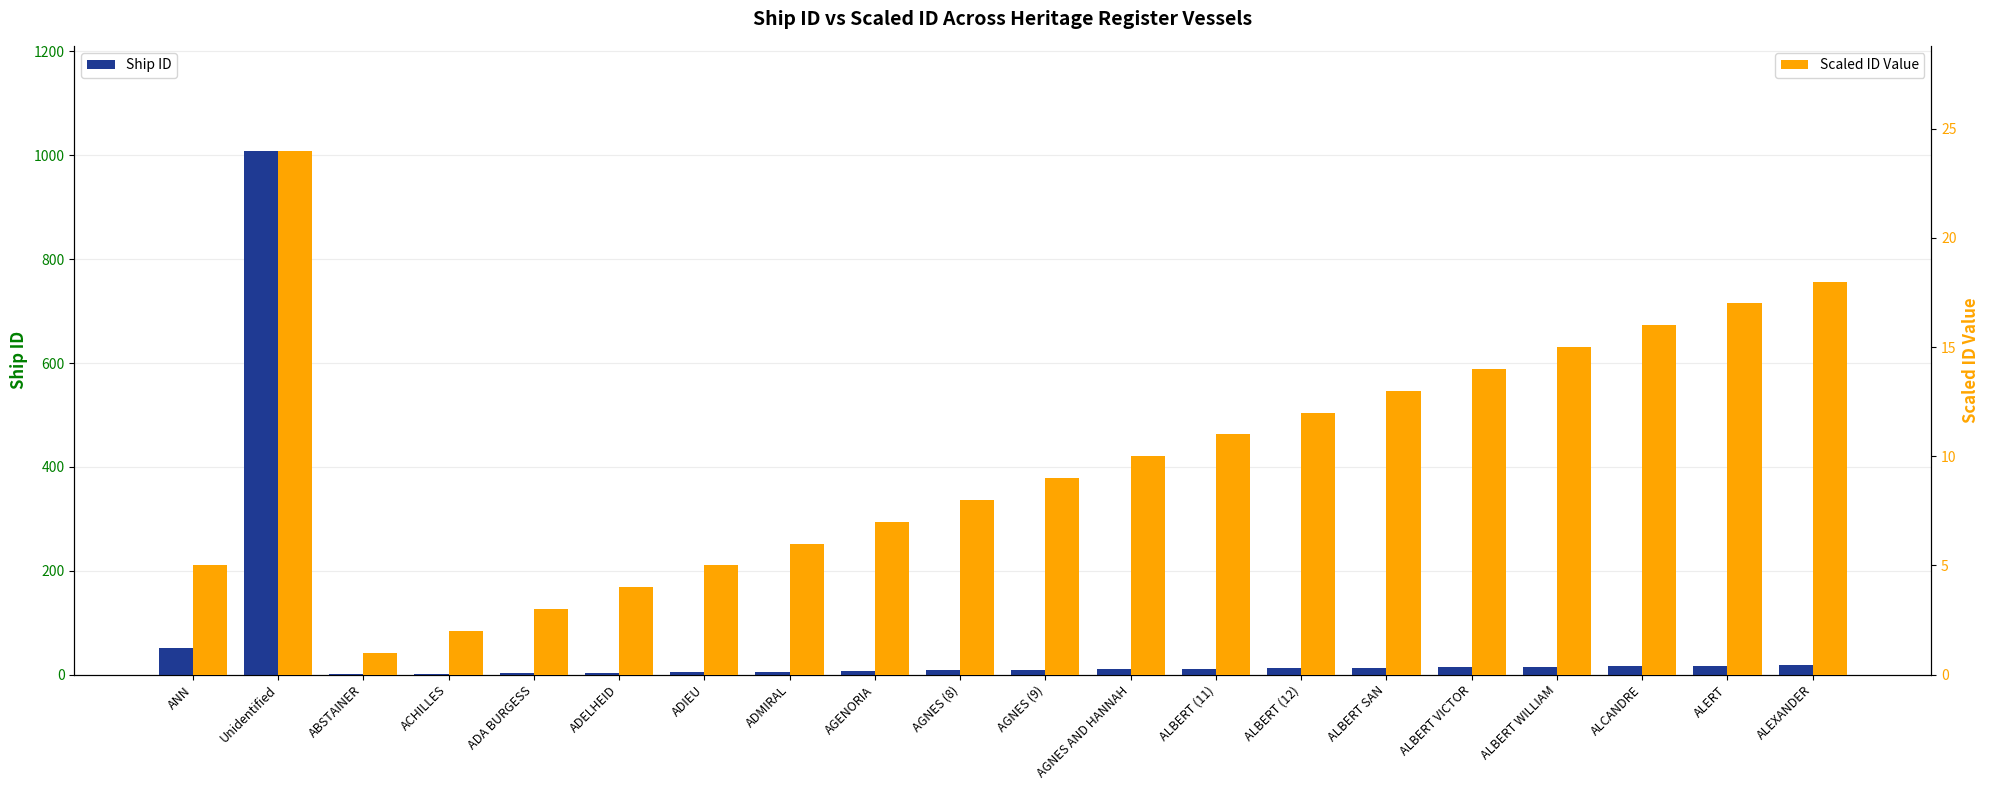

Is it true that Ship ID equals 21 at ALBERT SAN?

False